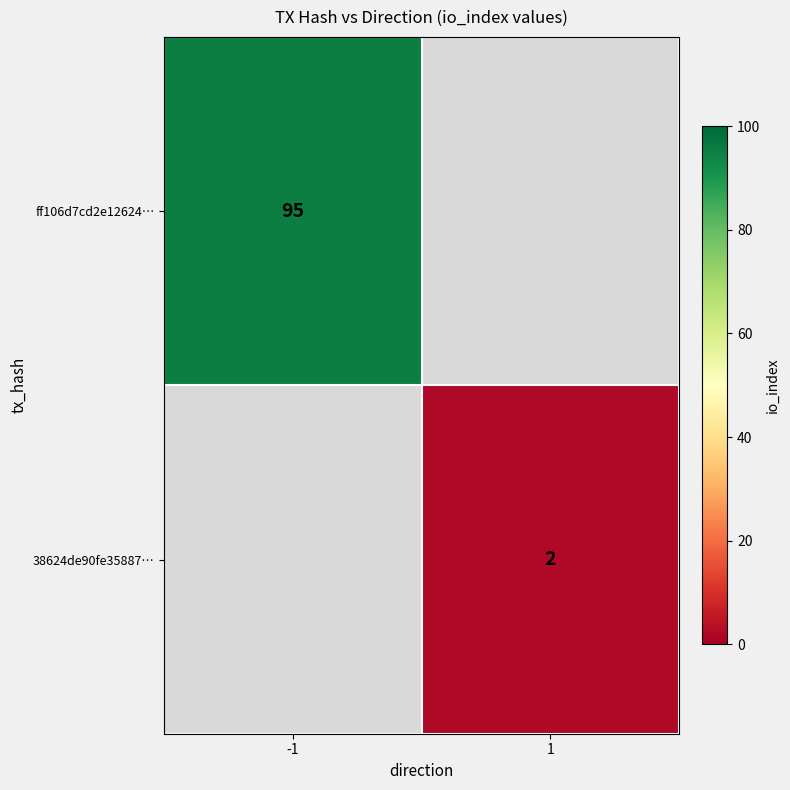

The 38624de90fe35887… series shows 3 at 1. True or false?

False